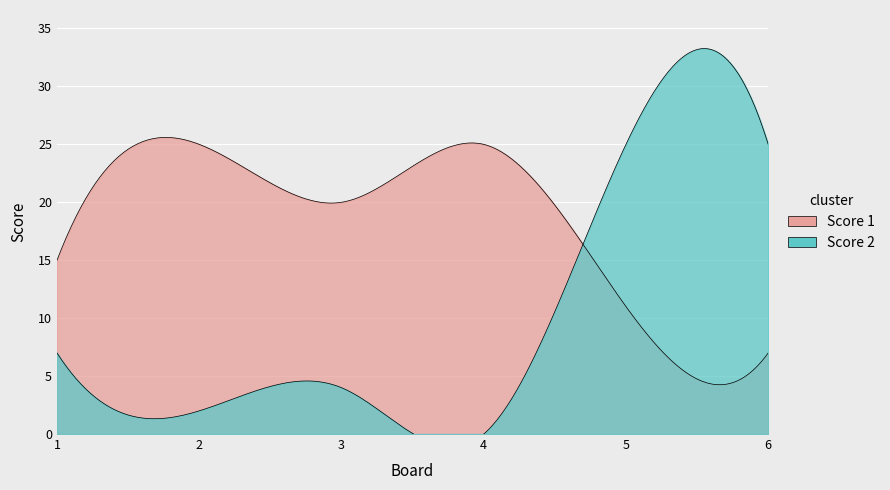

The Score 1 series shows 7 at 6. True or false?

True